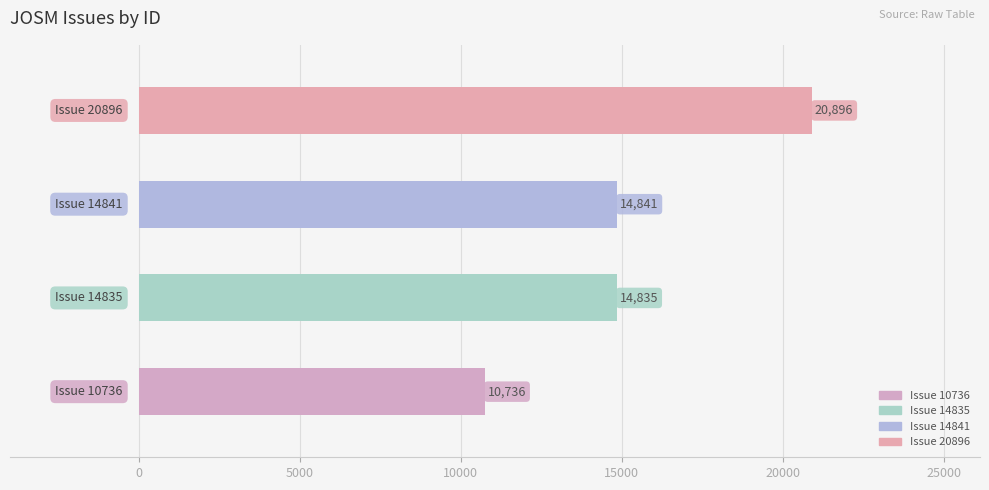

What is the sum of the values at focus and focus?

29676